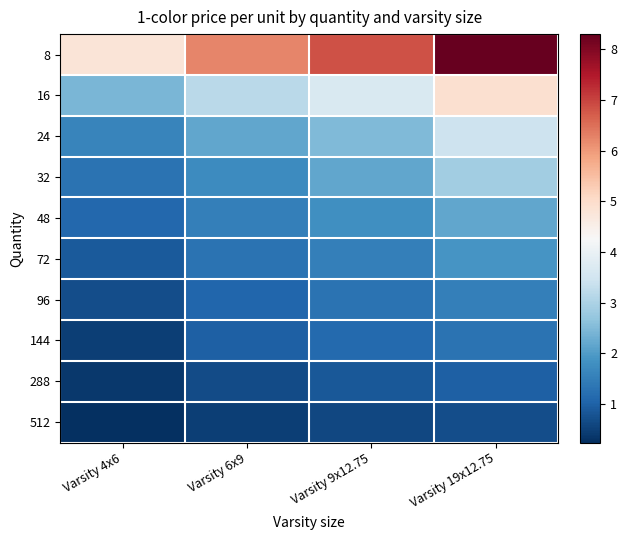

At which category does the chart reach its minimum across all series?

Varsity 4x6